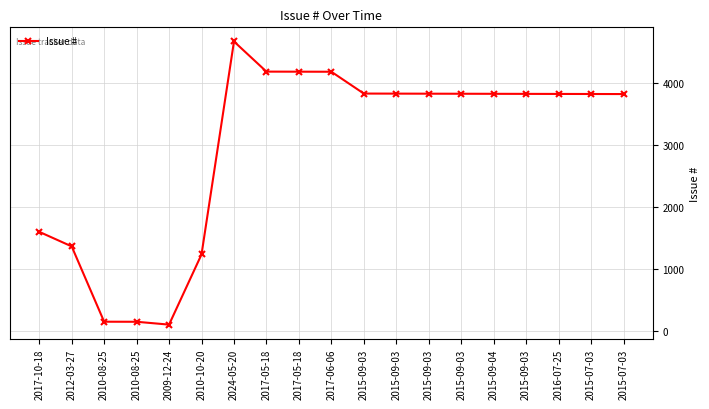

How many categories are shown in the chart?

19